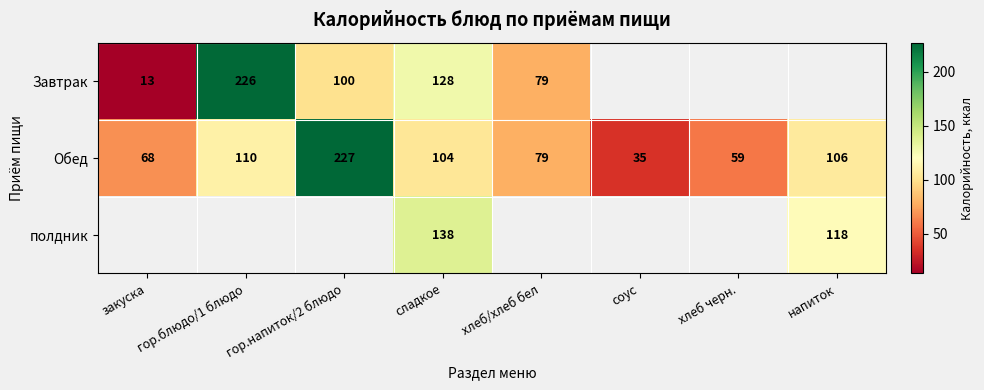

What is the spread (max minus min) of values at гор.блюдо/1 блюдо?

116.0